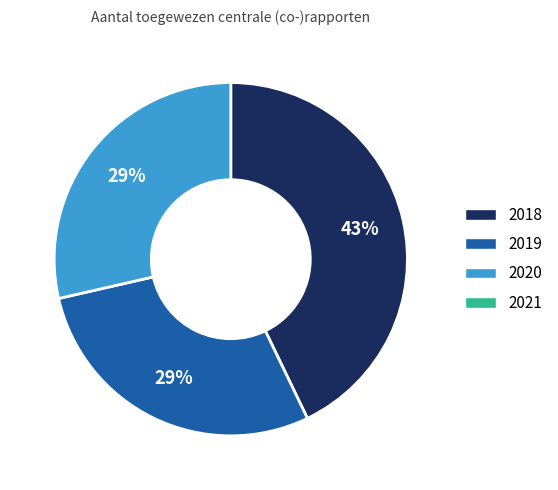

To the nearest percent, what is the difference between the largest and smallest slice percentages?

14%